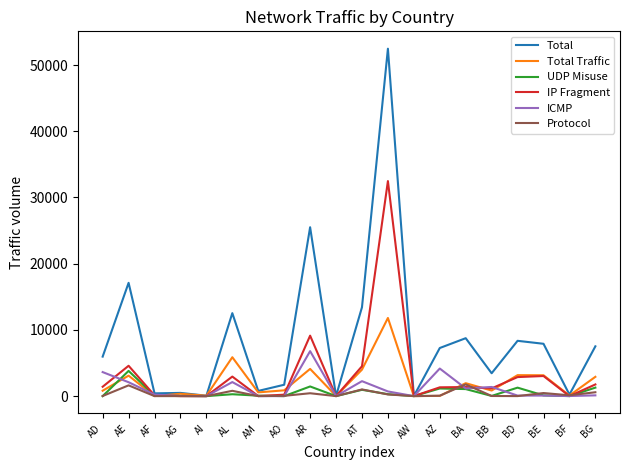

The IP Fragment series shows -13078 at AS. True or false?

False